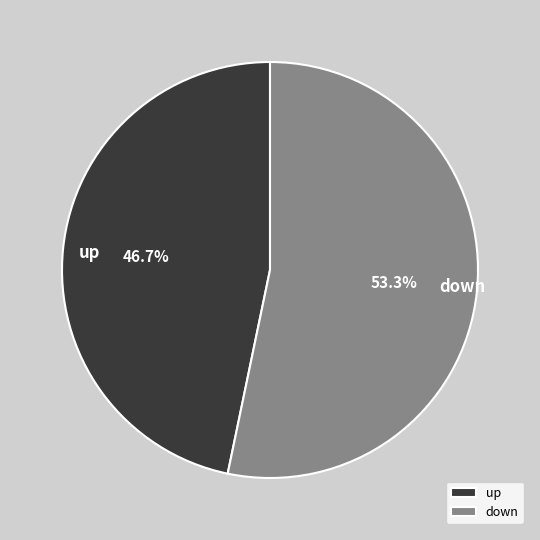

Approximately how many times larger is the value at down compared to up?

1.1